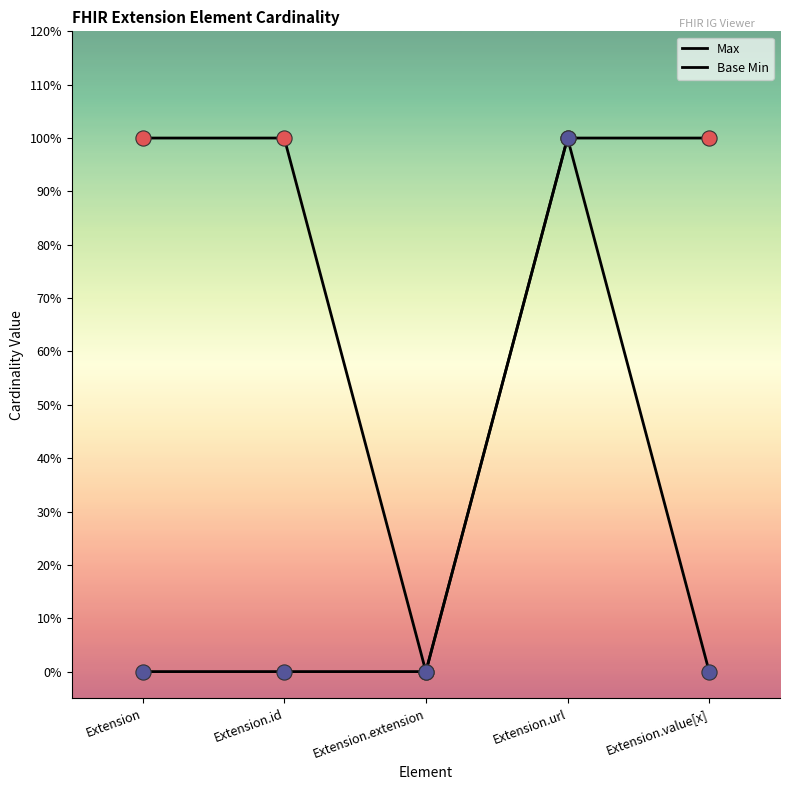

Does the chart have visible grid lines?

No